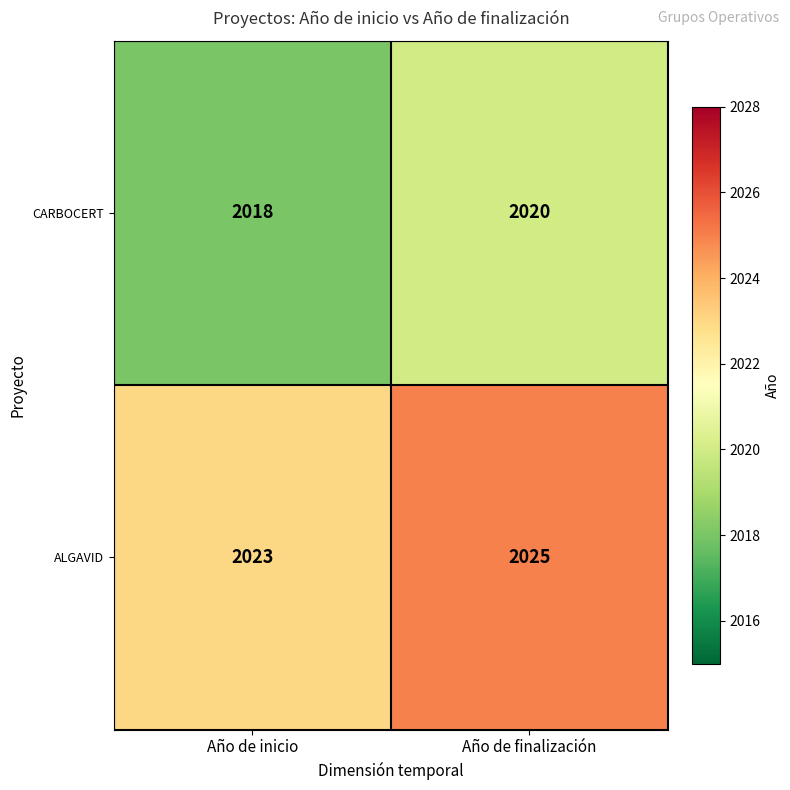

At how many categories does at least one series exceed 2018?

2